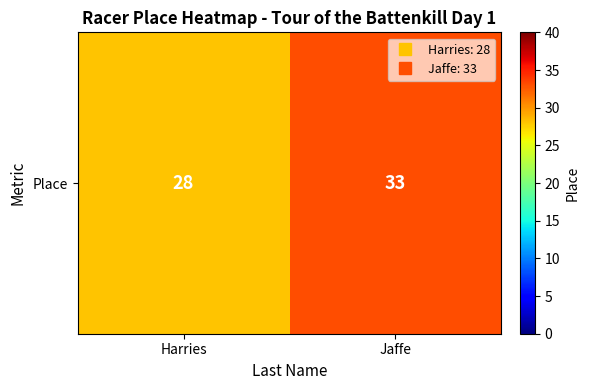

Where is the data nearest to the value 30?

Harries